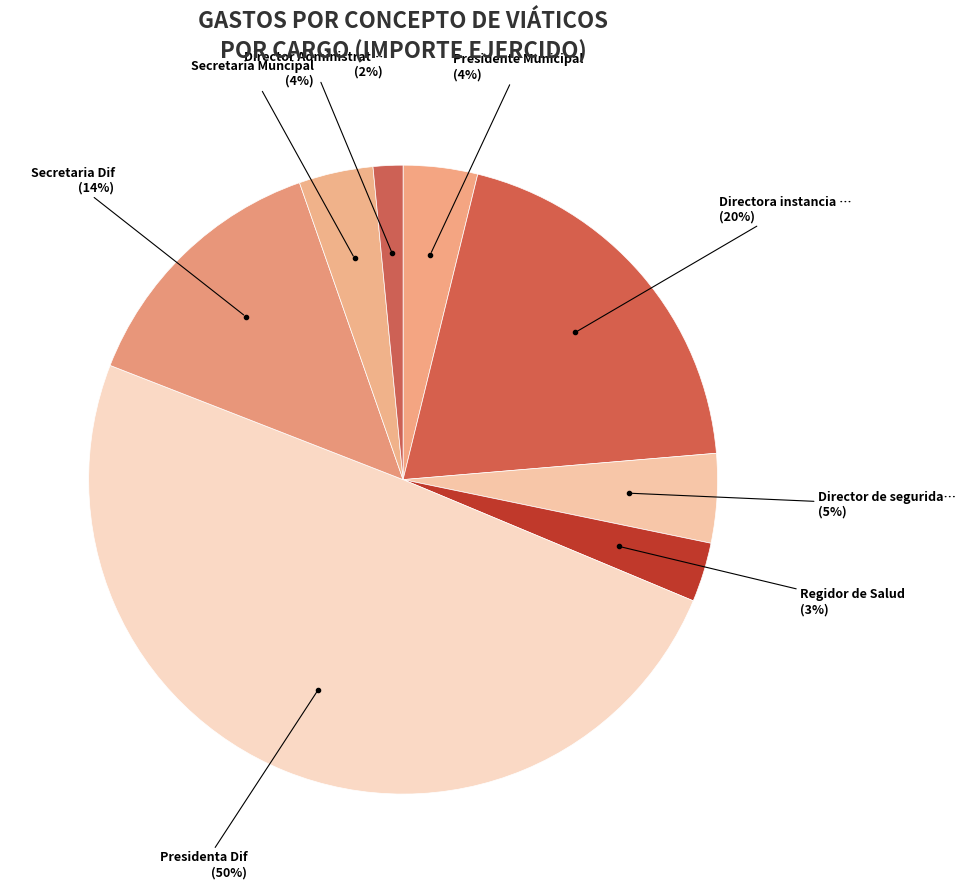

How many slices are in this pie chart?

8